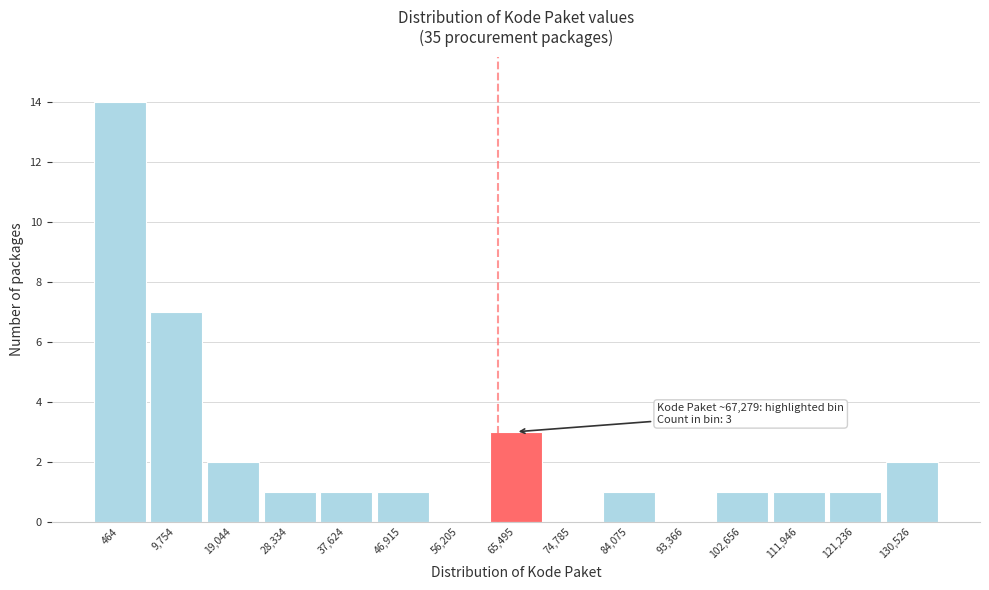

Reading left to right, extract all data points from this chart.

464=14	9,754=7	19,044=2	28,334=1	37,624=1	46,915=1	56,205=0	65,495=3	74,785=0	84,075=1	93,366=0	102,656=1	111,946=1	121,236=1	130,526=2